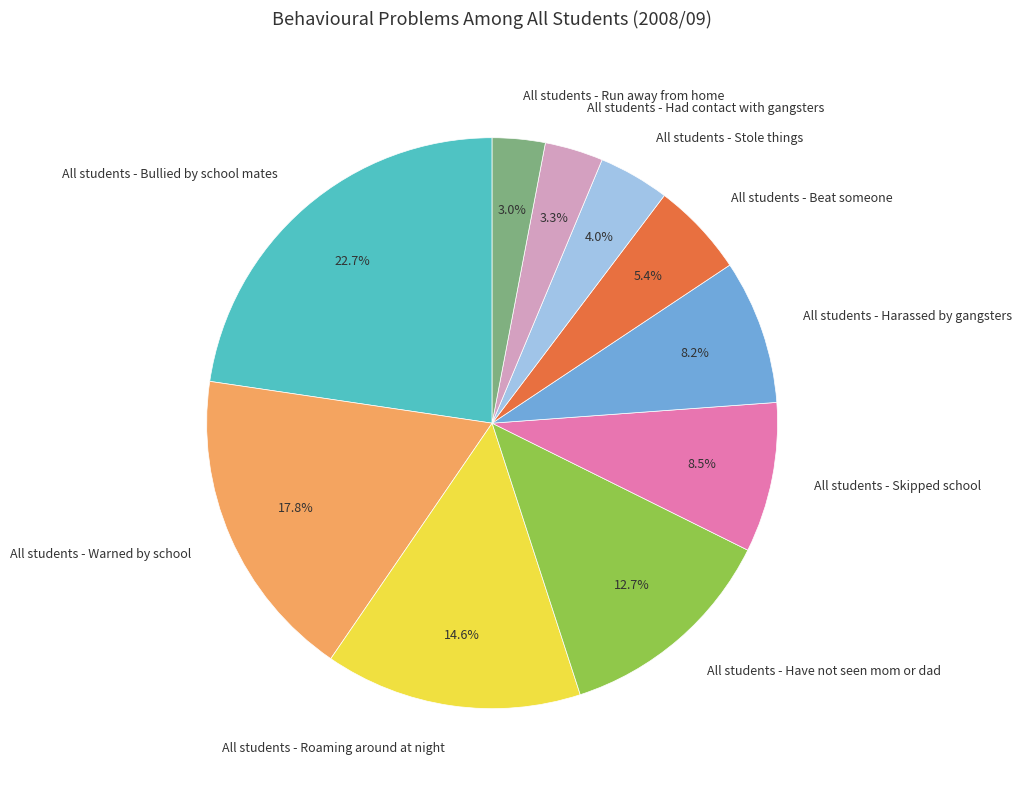

The All students - Stole things slice represents 15% of the pie. True or false?

False